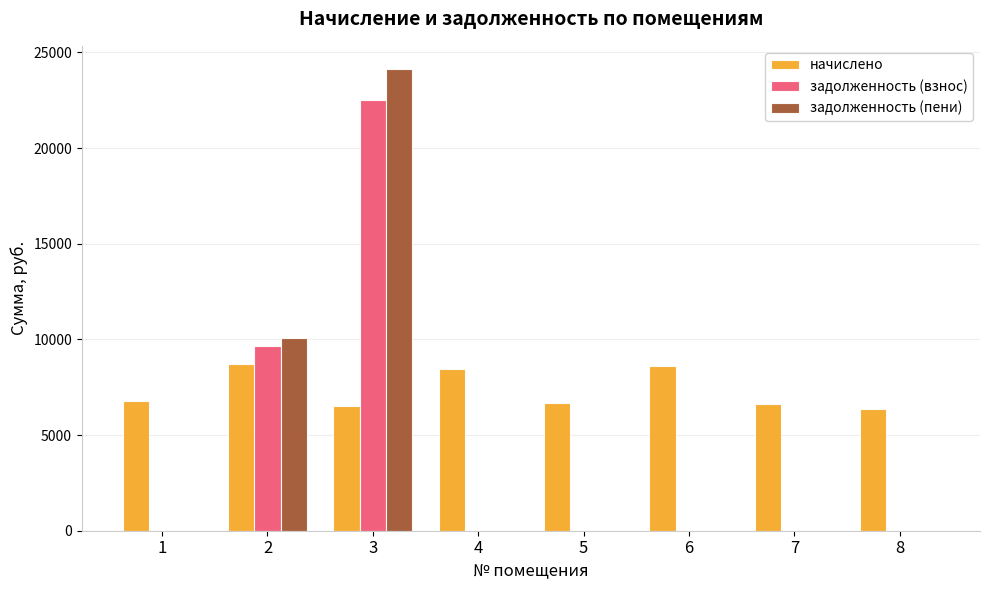

The value of задолженность (пени) at 4 is 0.0. True or false?

True